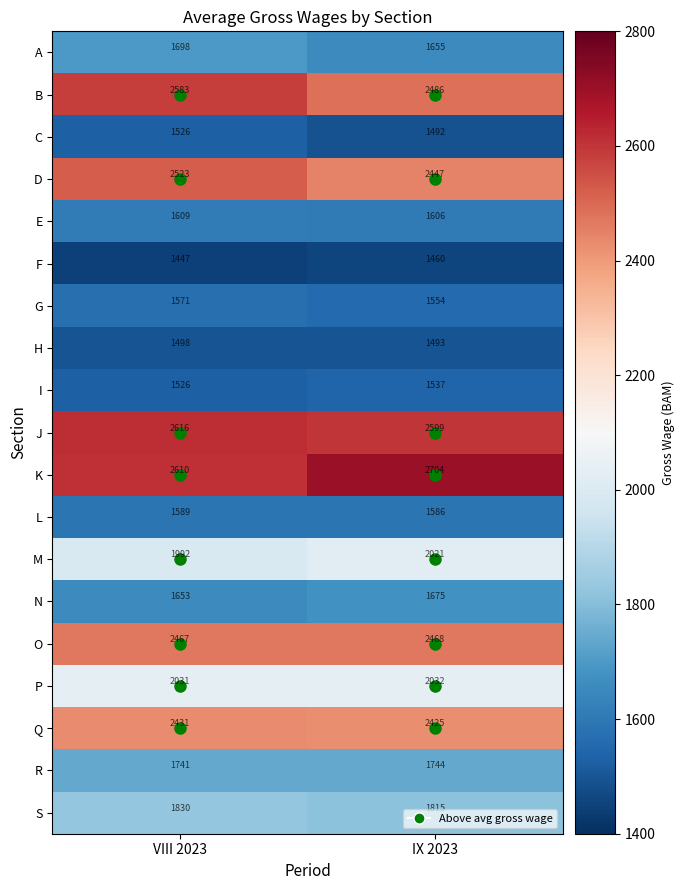

What is the approximate value of B at VIII 2023?

2583